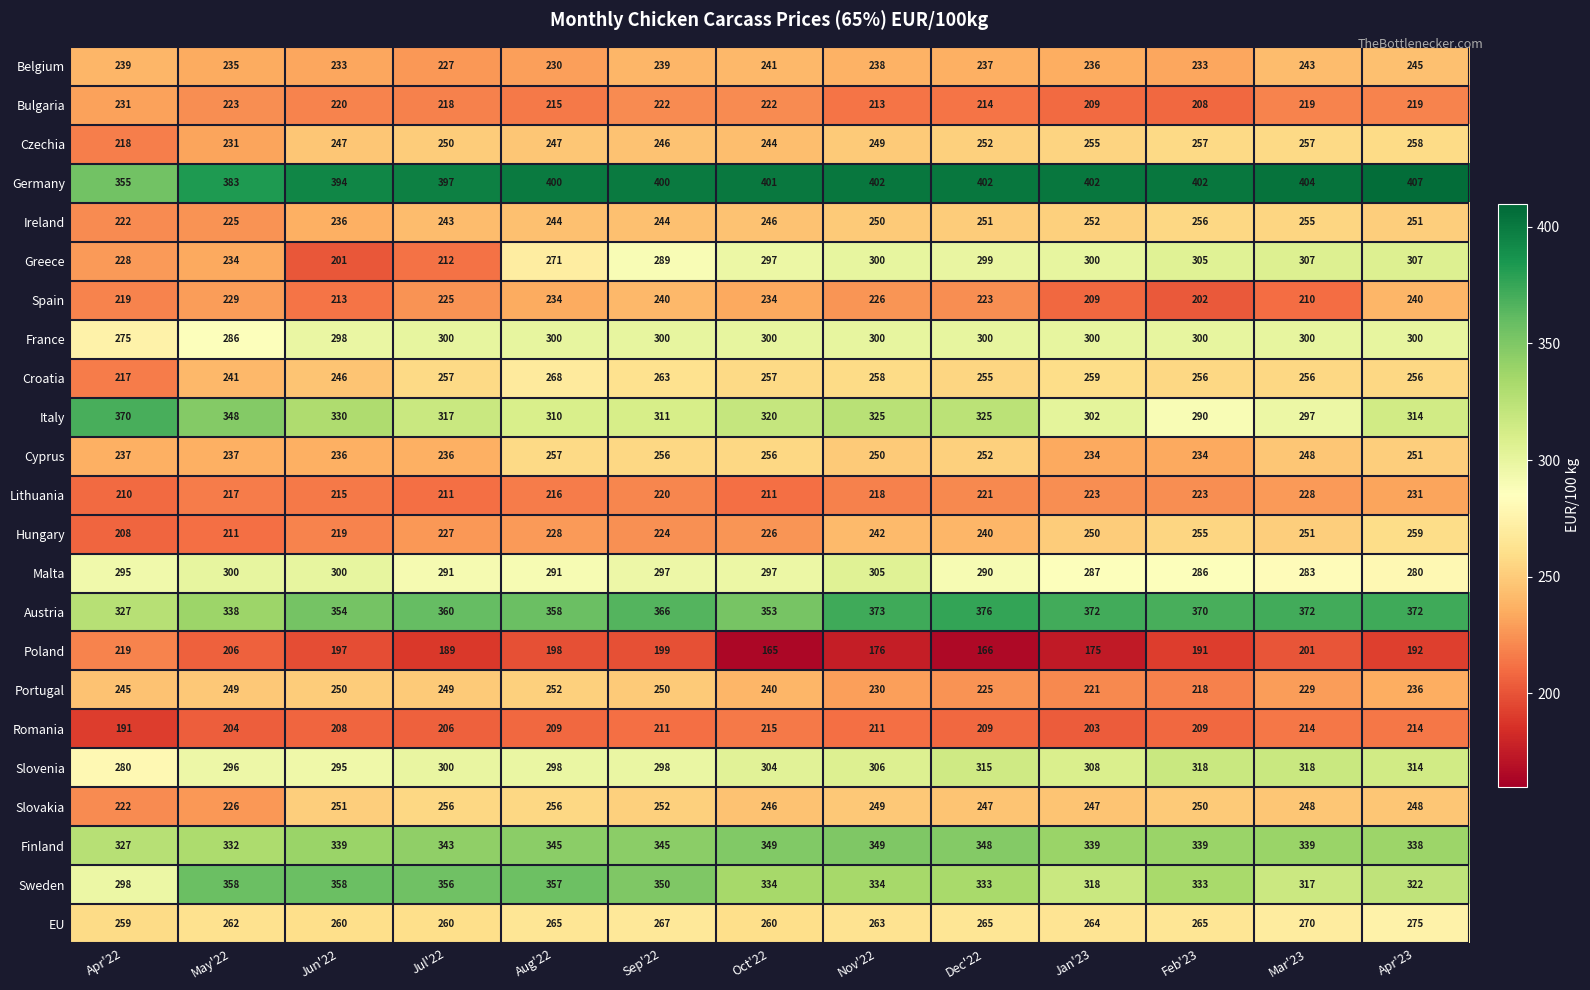

At which label is France closest to 287?

May'22